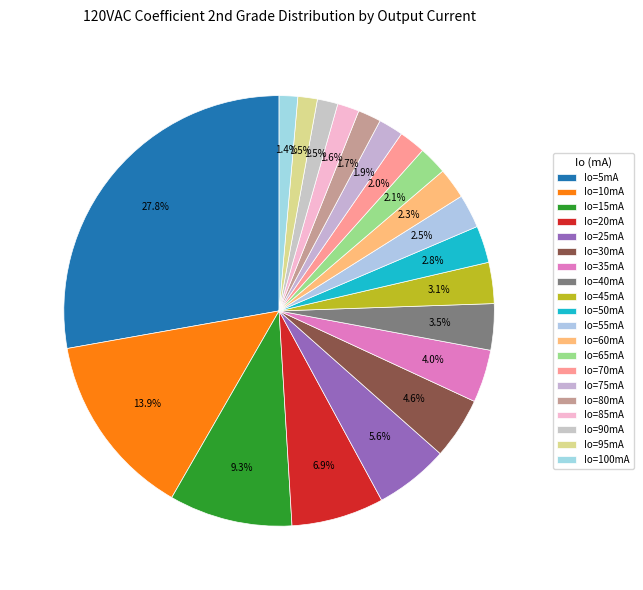

Count the number of slices in the pie.

20